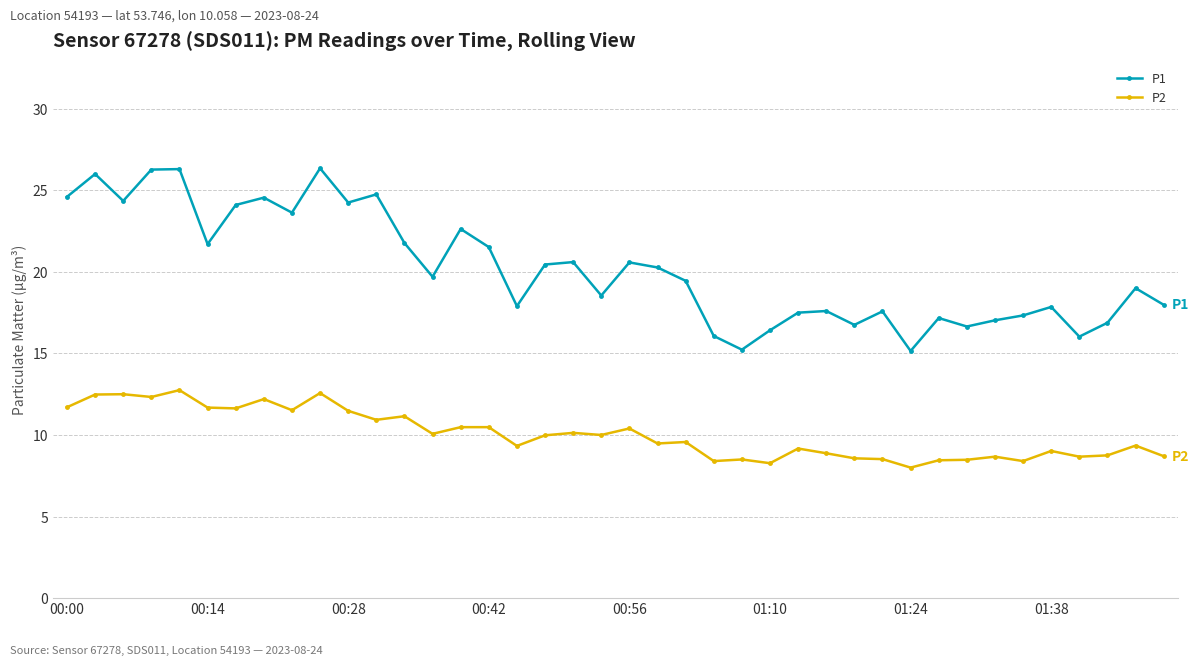

What is the value of the P1 point at the 36th from the left?

17.9